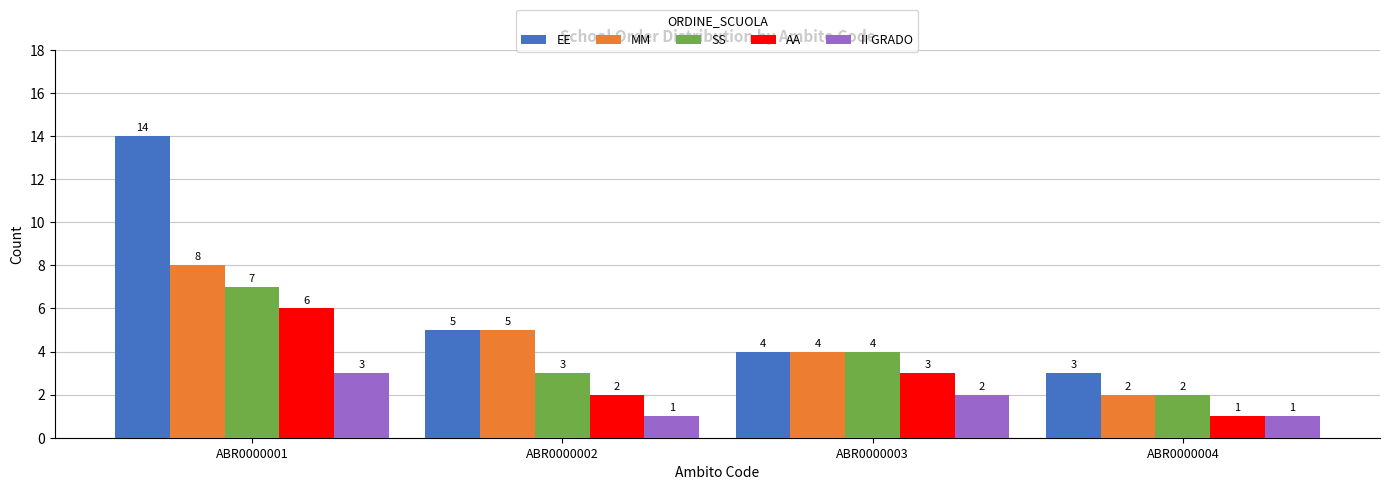

What is the difference between the highest and lowest values at ABR0000001?

11